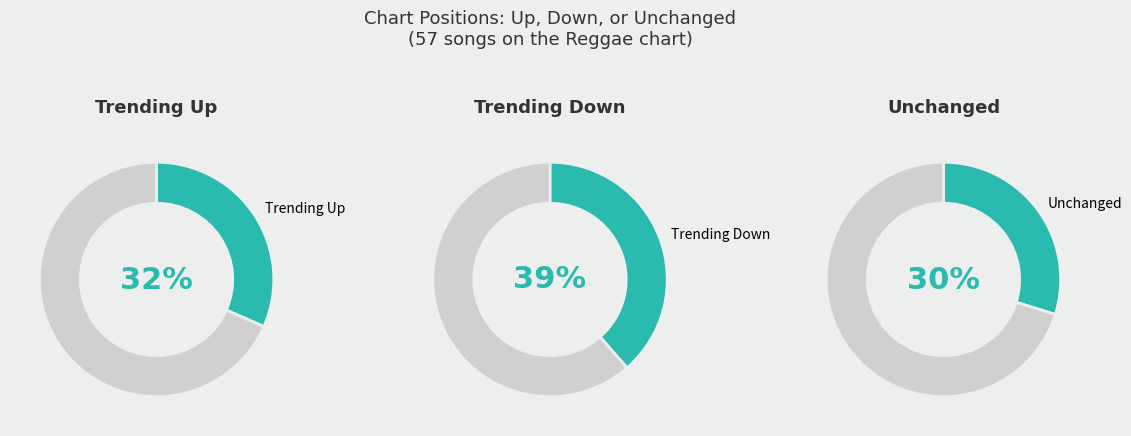

To the nearest percent, what portion does down represent?

39%